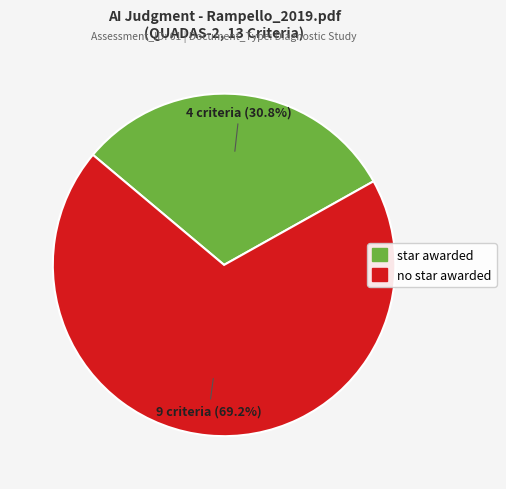

To the nearest percent, what percentage of the pie is star awarded?

31%